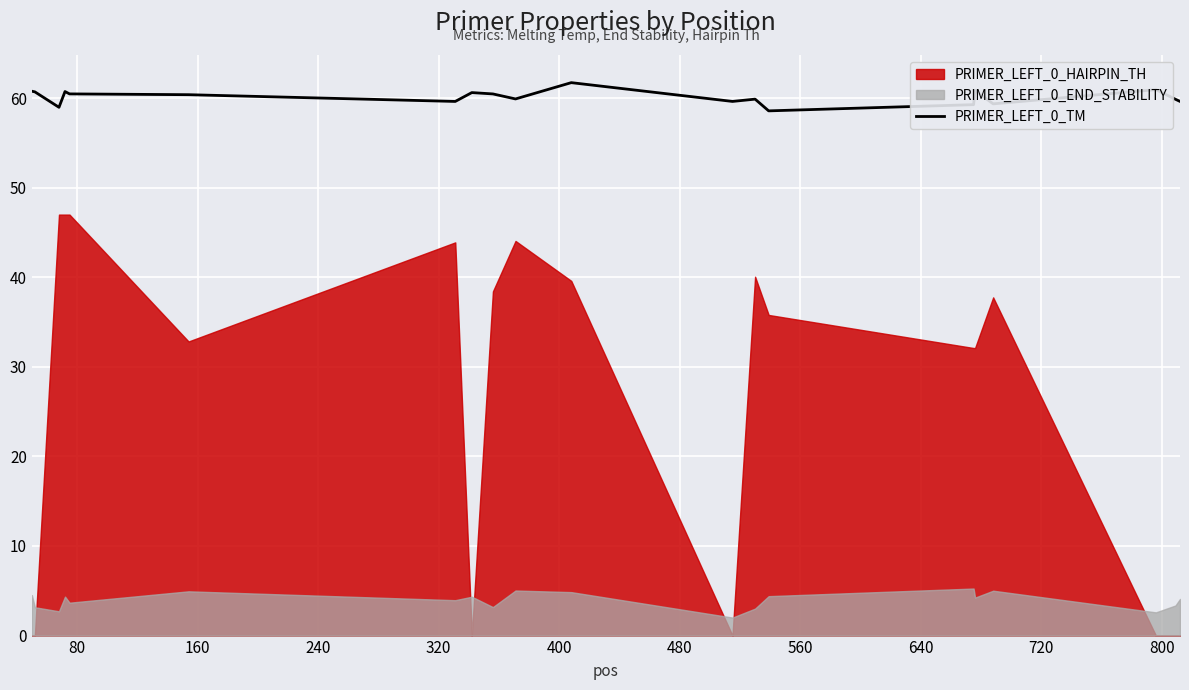

How many values exceed 60?

10